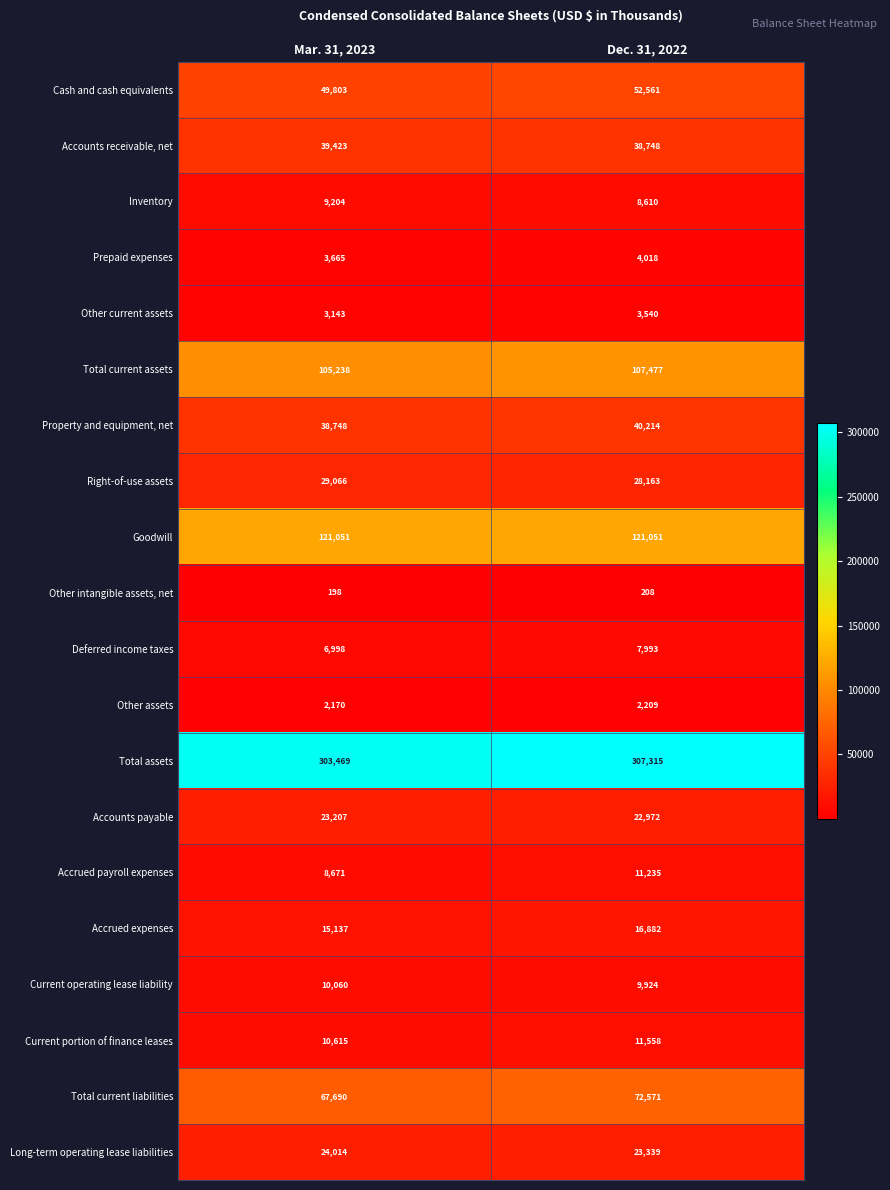

Which series has the largest total across all categories?

Total assets